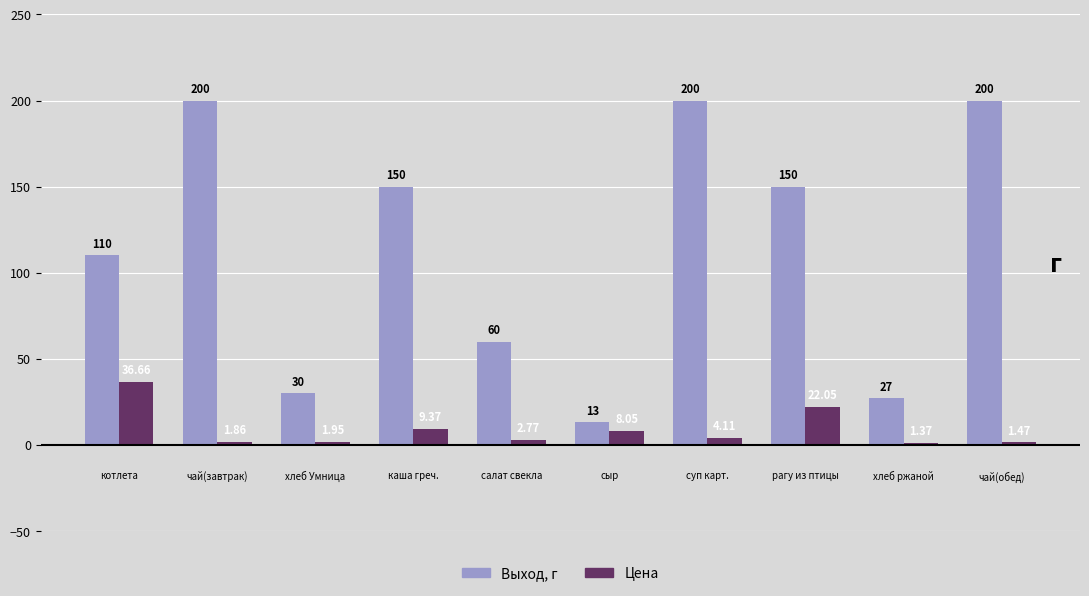

At how many categories does at least one series exceed 81?

6